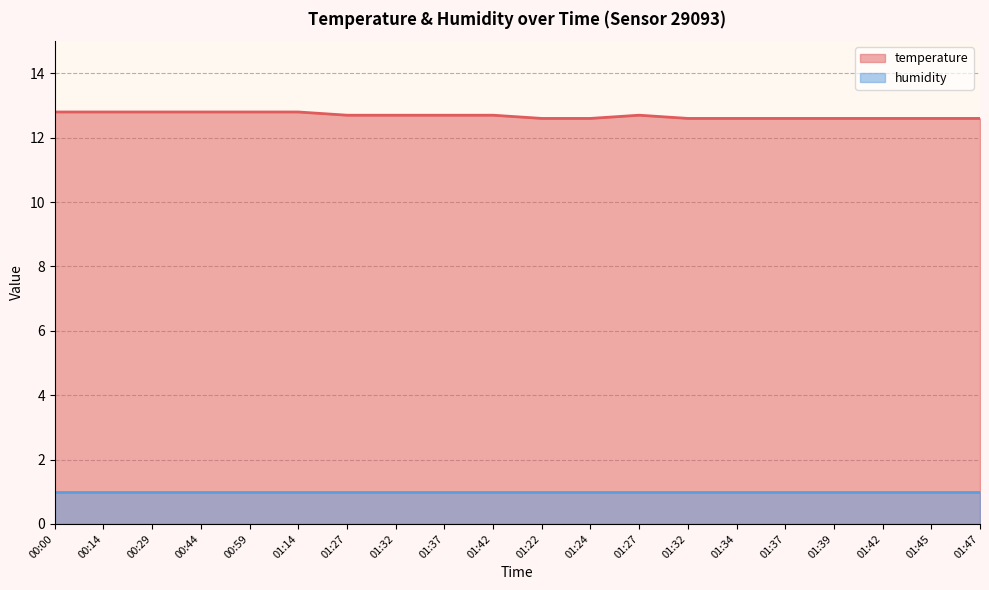

What is the maximum value shown in the chart?

12.8